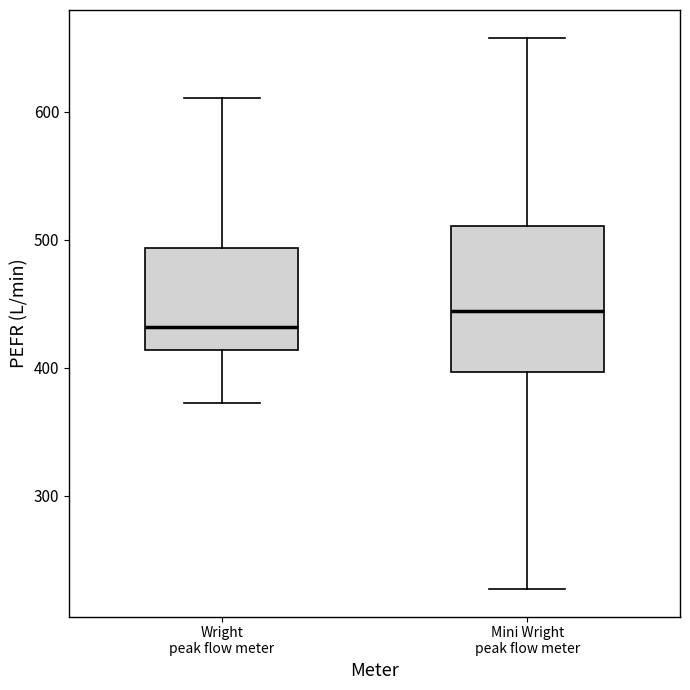

Which box has the highest median line?

Mini Wright peak flow meter